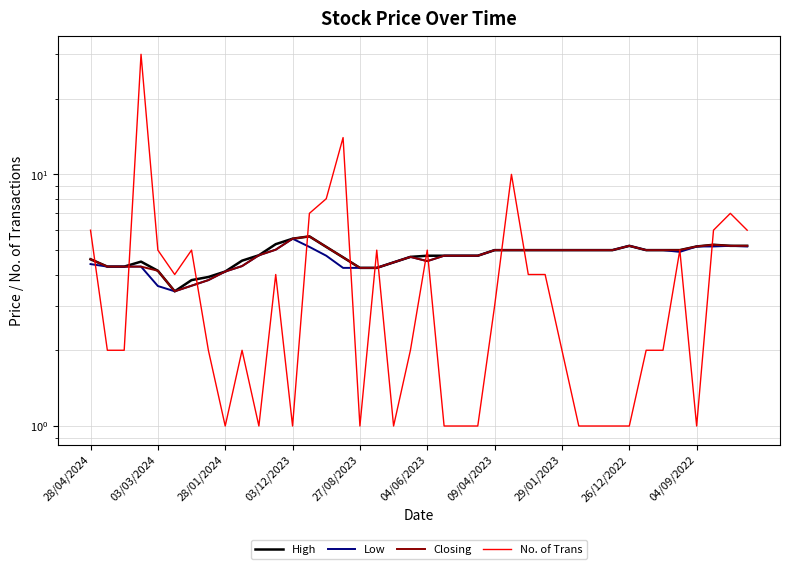

What is the difference between the Low values at 38 and 10?

0.4